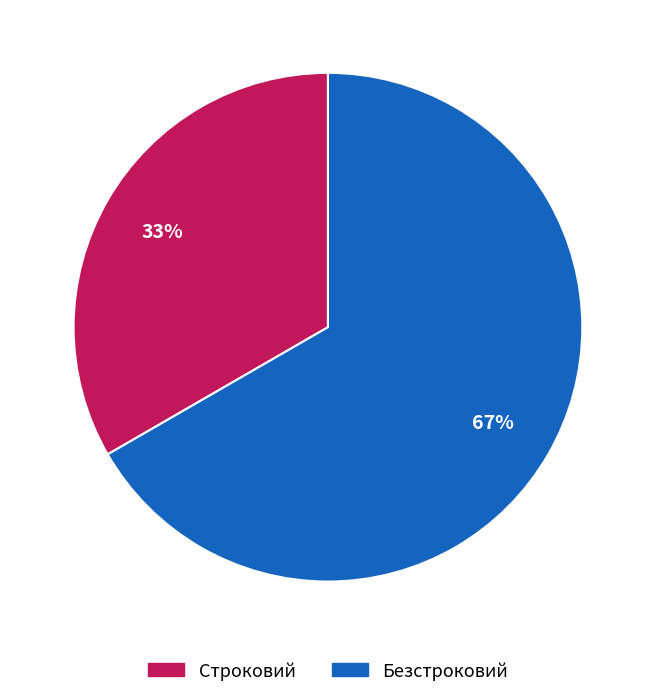

To the nearest percent, what percentage of the pie is Безстроковий?

67%